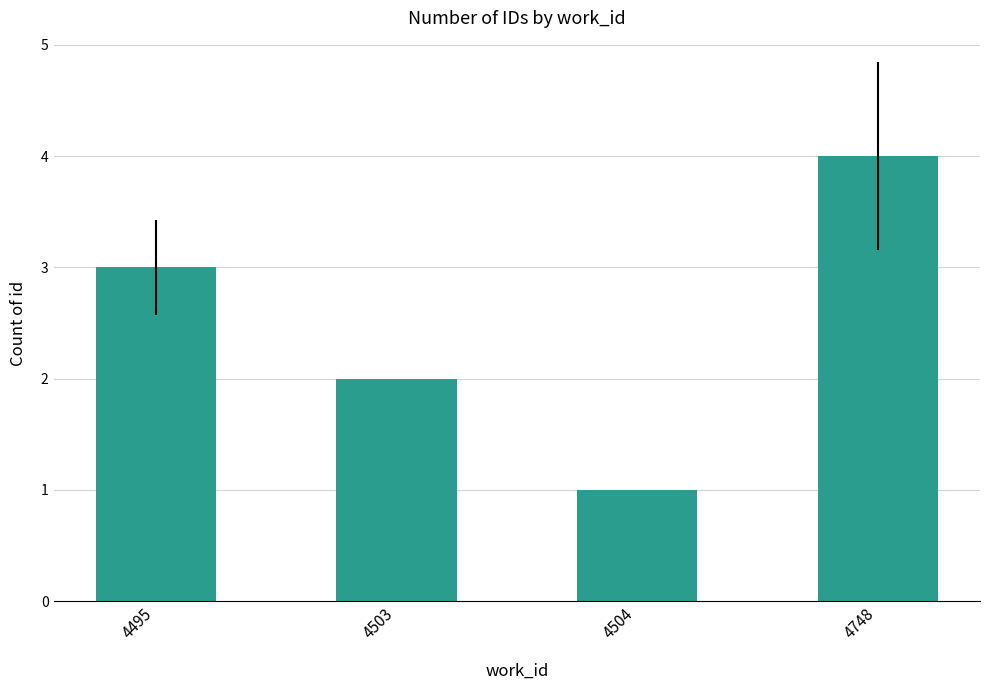

What is the maximum value shown in the chart?

4